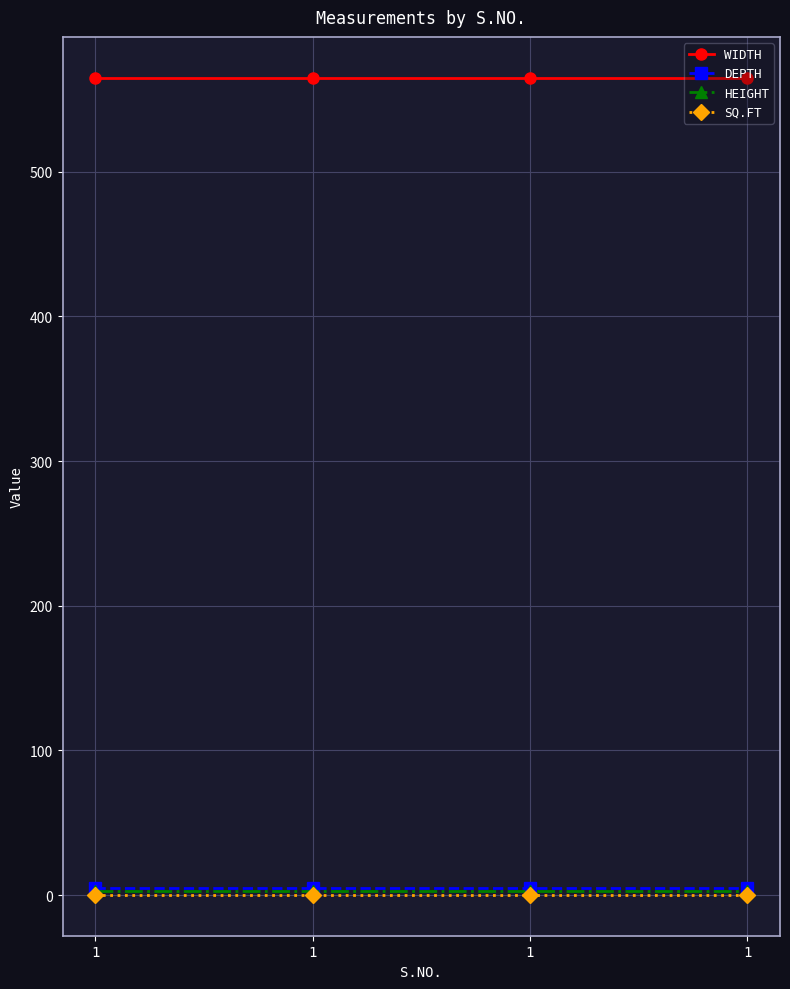

Reading right to left, extract all data points from this chart.

WIDTH: 565.0	565.0	565.0	565.0
DEPTH: 5.0	5.0	5.0	5.0
HEIGHT: 3.0	3.0	3.0	3.0
SQ.FT: 0.2	0.2	0.2	0.2